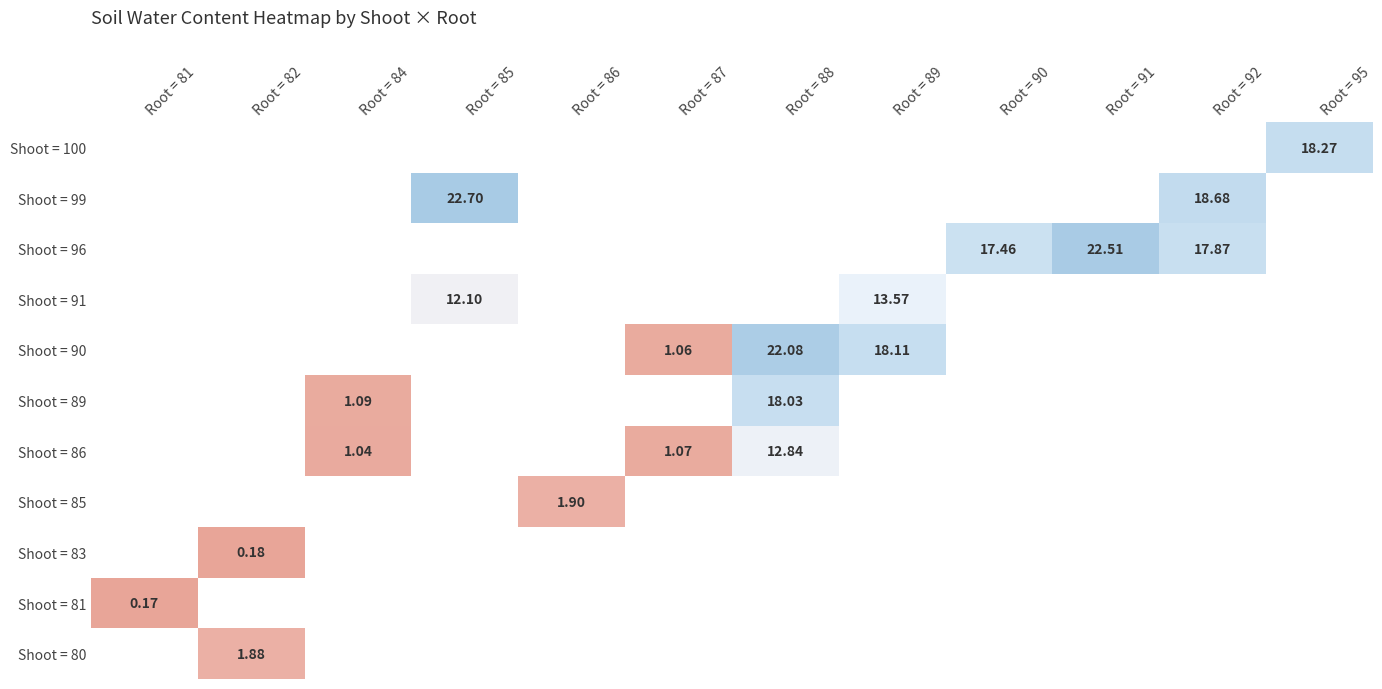

At which category does the chart reach its peak across all series?

Root = 85